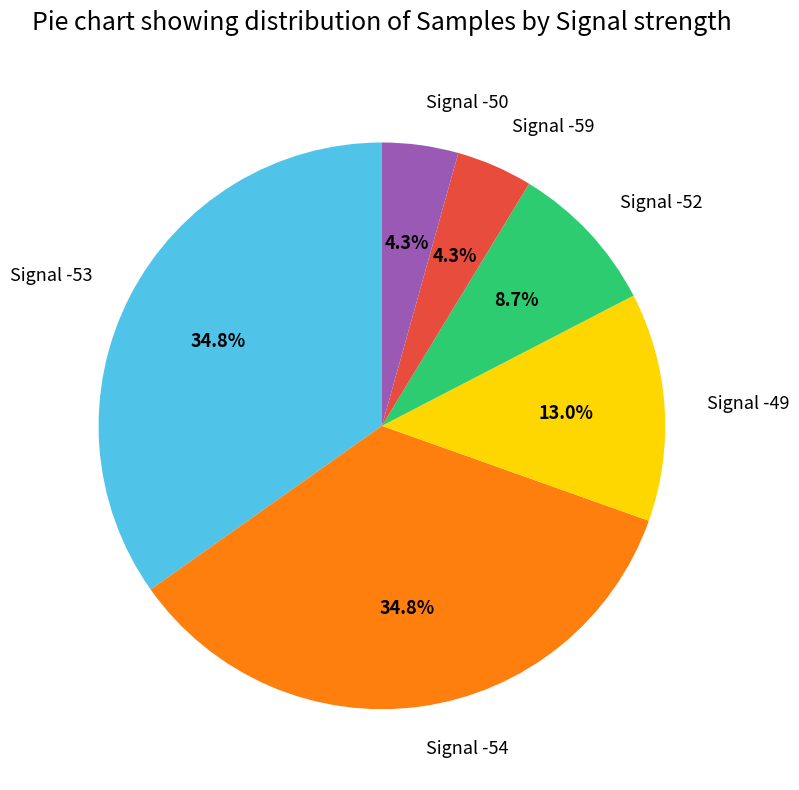

Between Signal -49 and Signal -50, which is larger?

Signal -49